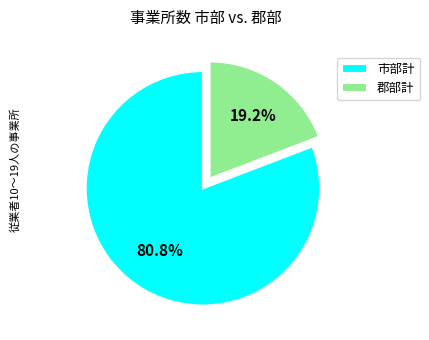

Count the number of slices in the pie.

2